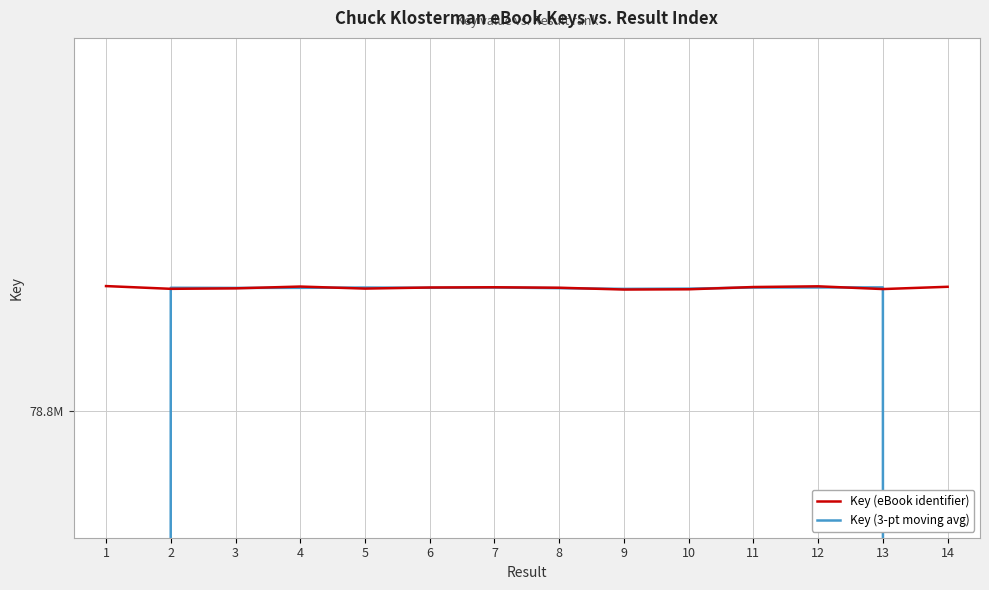

At which category is the sum across all series the highest?

12